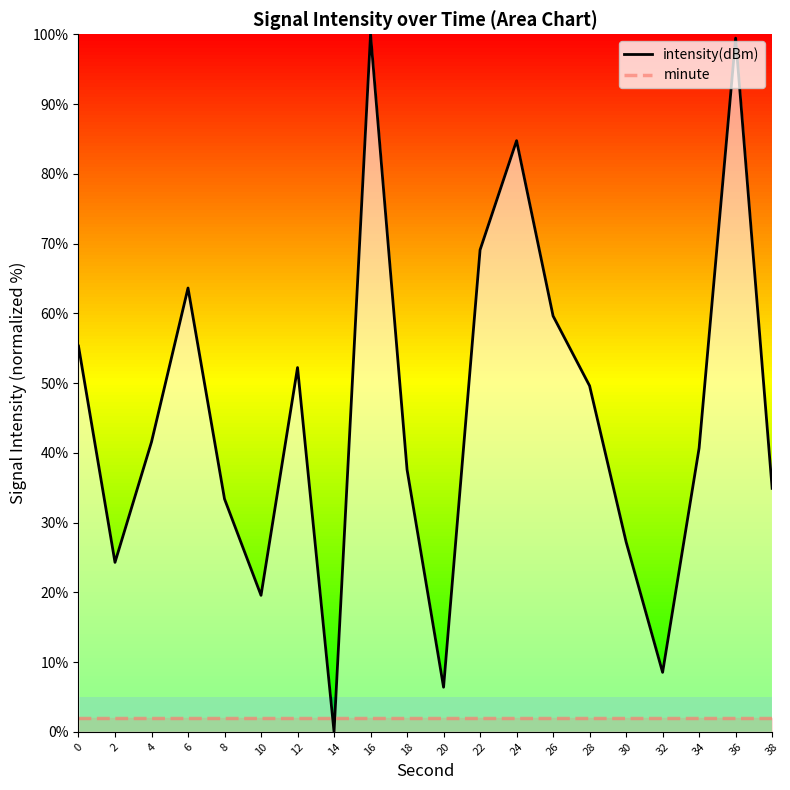

At which label does intensity(dBm) reach its minimum?

14